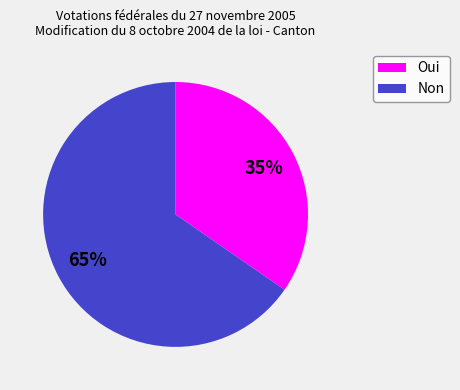

Approximately how many times larger is the value at Non compared to Oui?

1.9